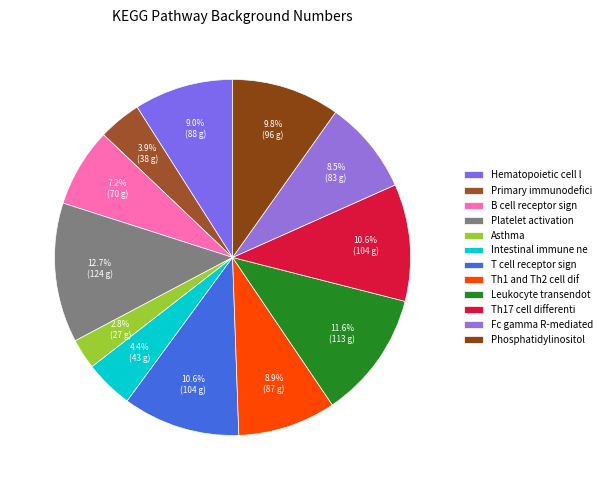

Which slice is the smallest?

Asthma